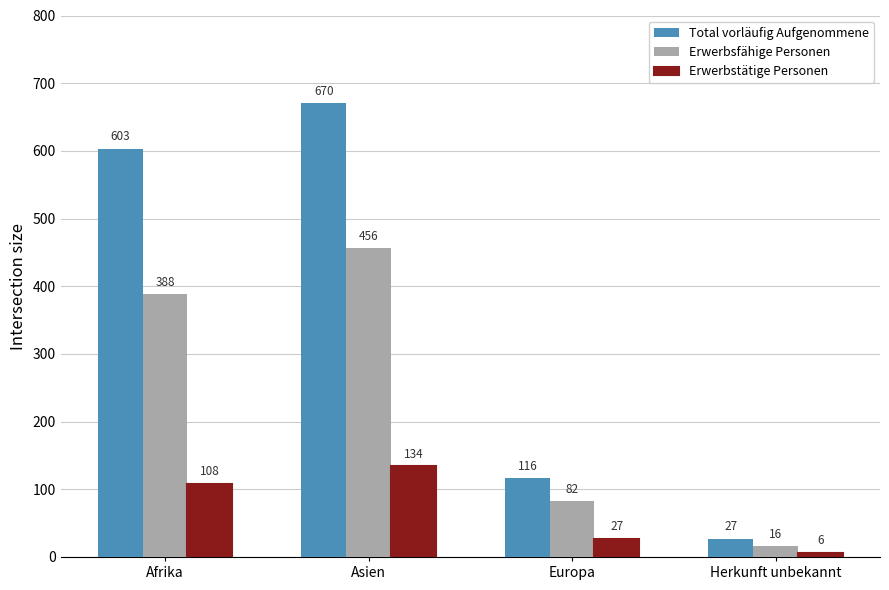

What is the difference between the second highest and second lowest values in the Erwerbsfähige Personen series?

306